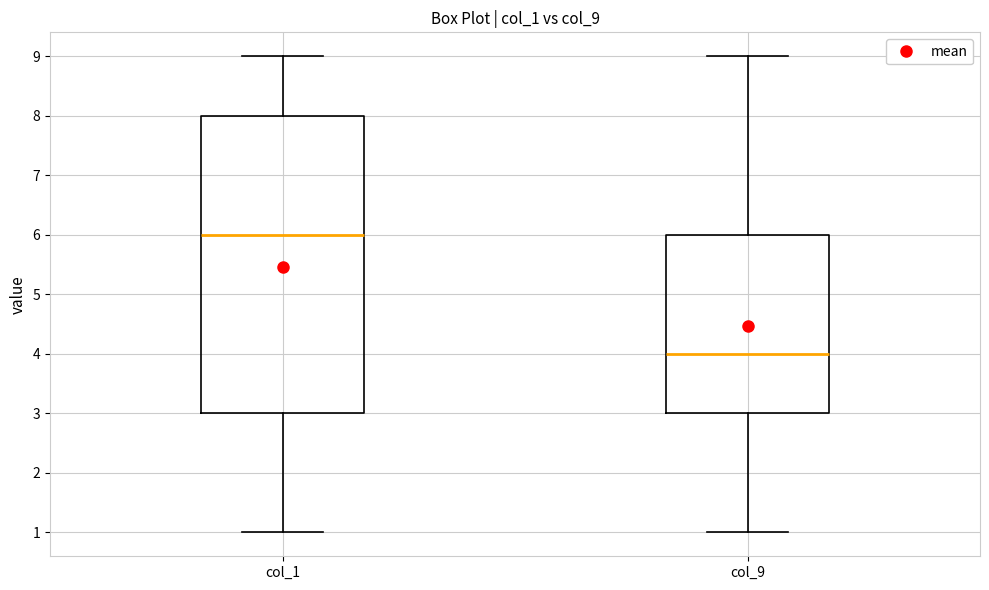

Reading left to right, transcribe this box plot: for each box, give where its median line is, the range the box spans, and where its two whiskers end, as read against the y-axis. The values are not printed on the chart, so give them approximately, as read against the axis.

col_1: median 6, box 3 to 8, whiskers 1 to 9
col_9: median 4, box 3 to 6, whiskers 1 to 9